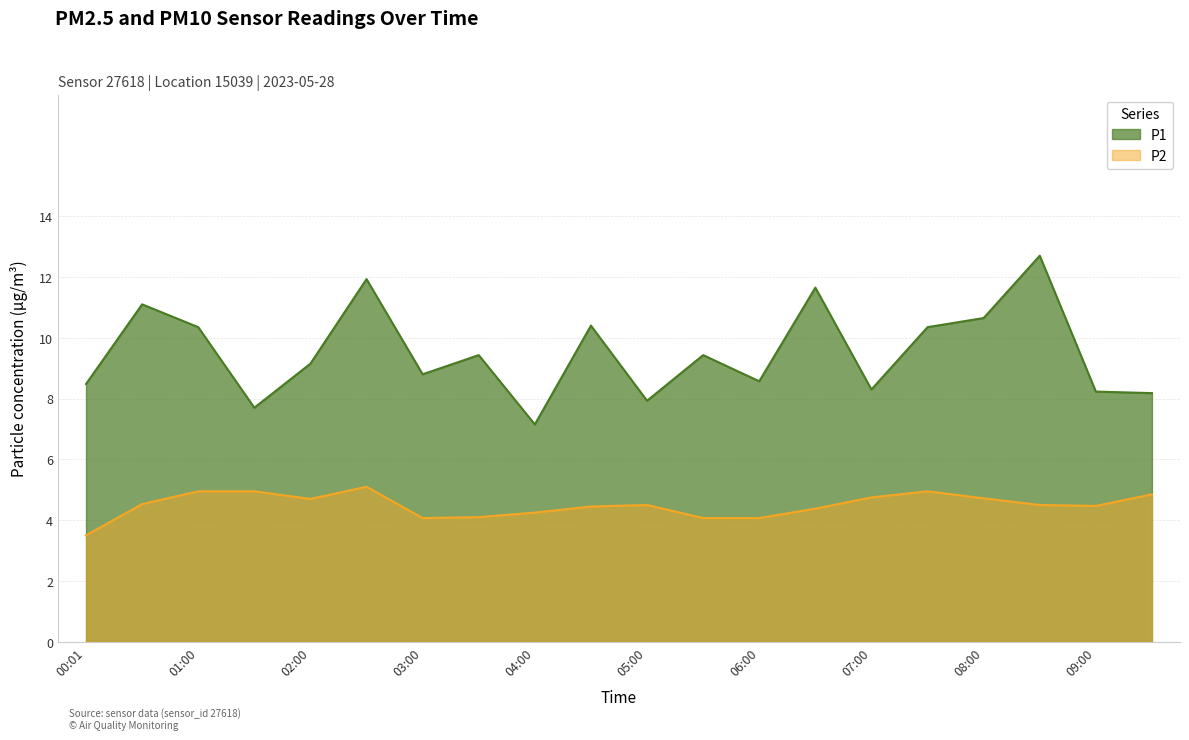

What is the total value across all series at 02:00?

13.9